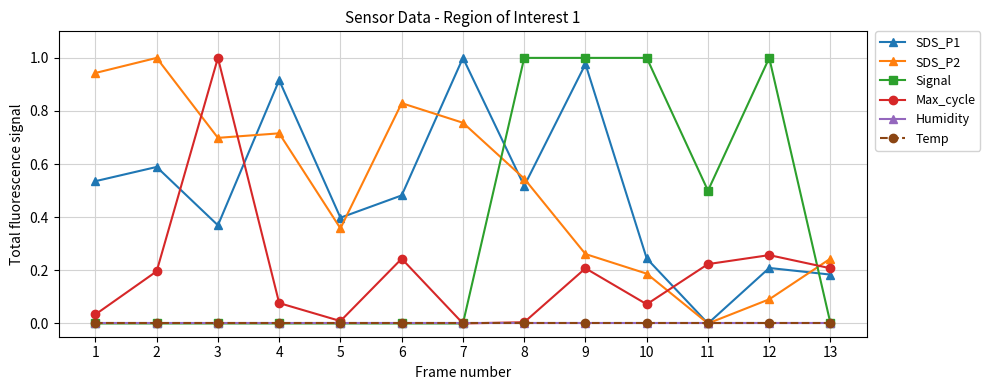

The Max_cycle series shows 0.0 at 5. True or false?

False